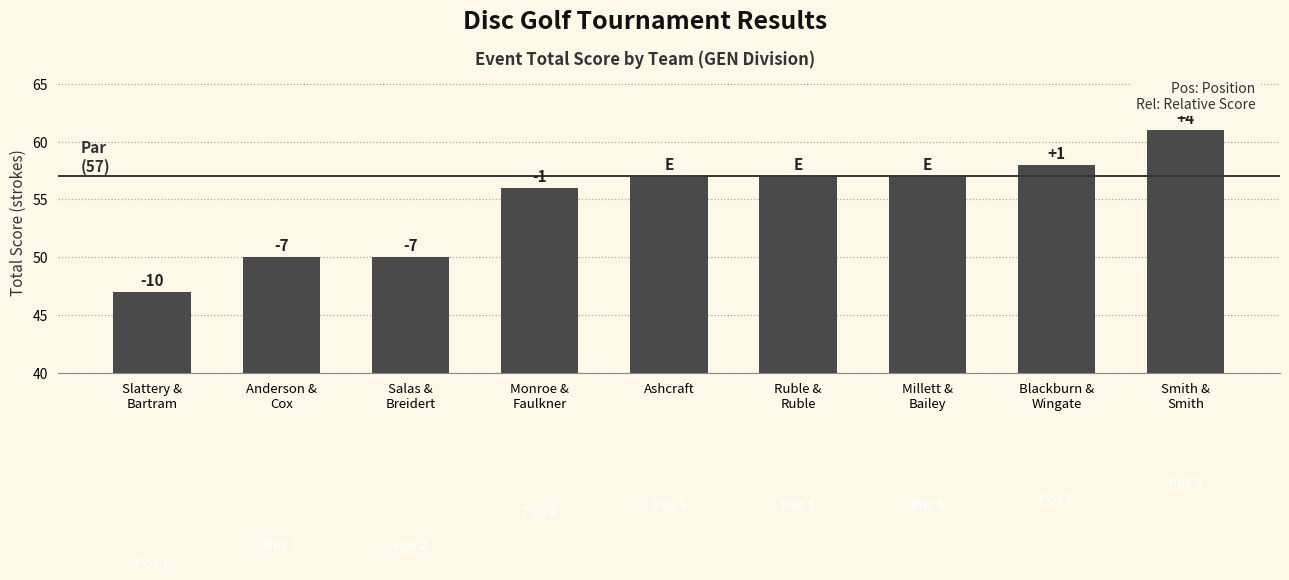

At which category does the chart reach its peak across all series?

Smith &
Smith